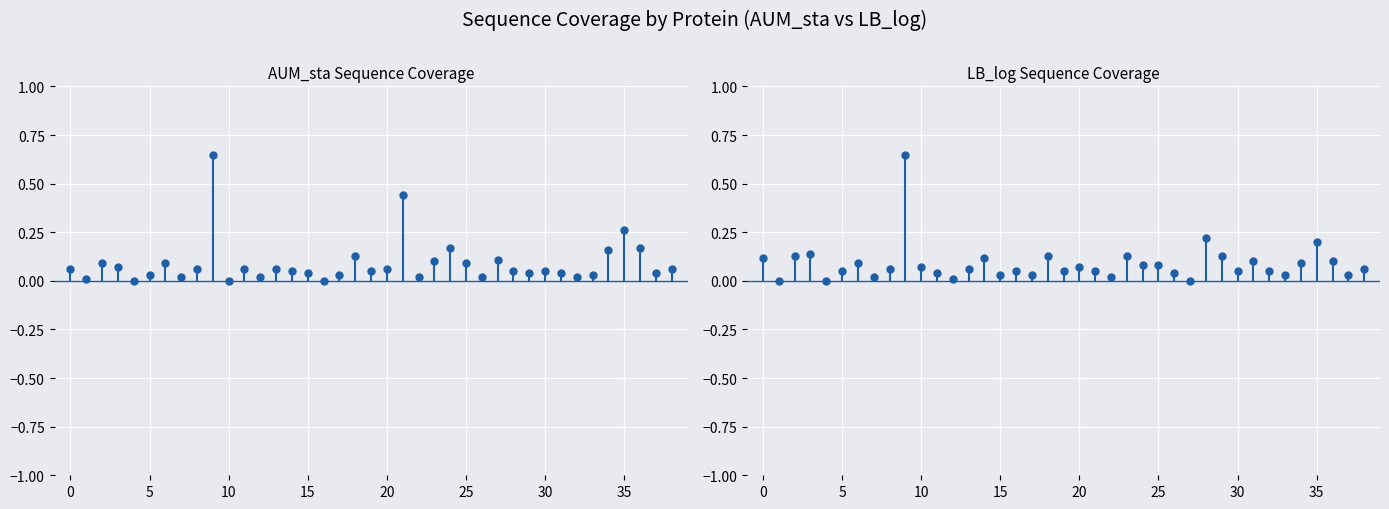

Does the chart display data point markers on the line(s)?

Yes